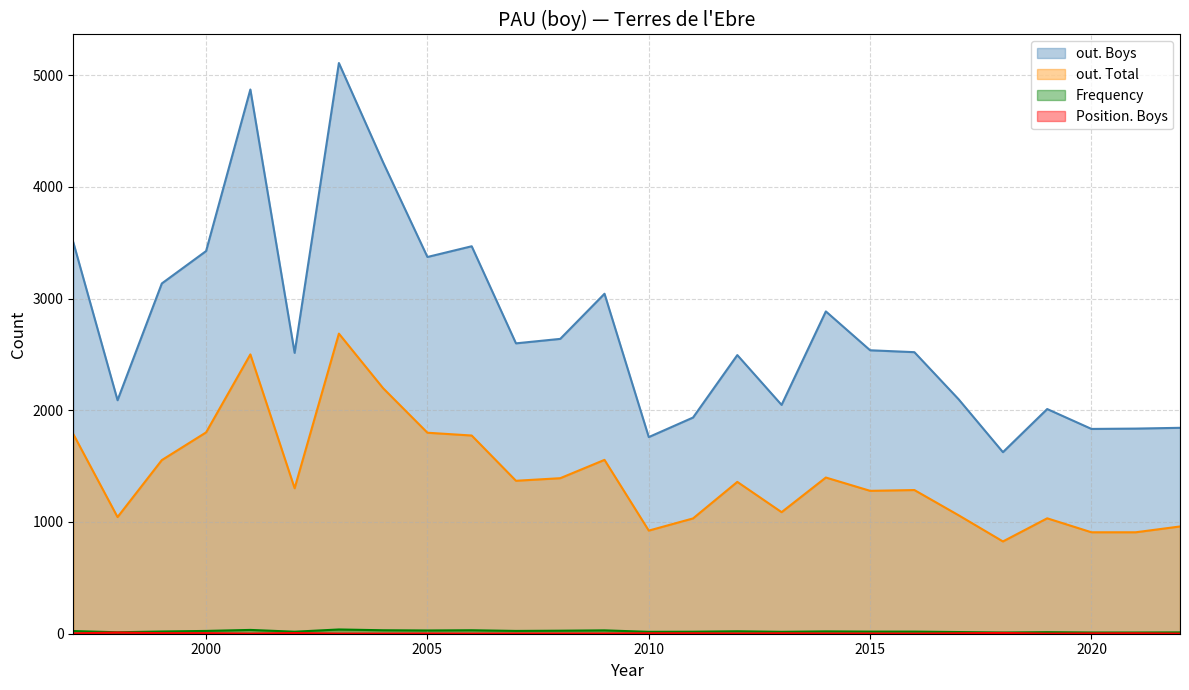

True or false: Frequency and Position. Boys intersect in this chart.

False